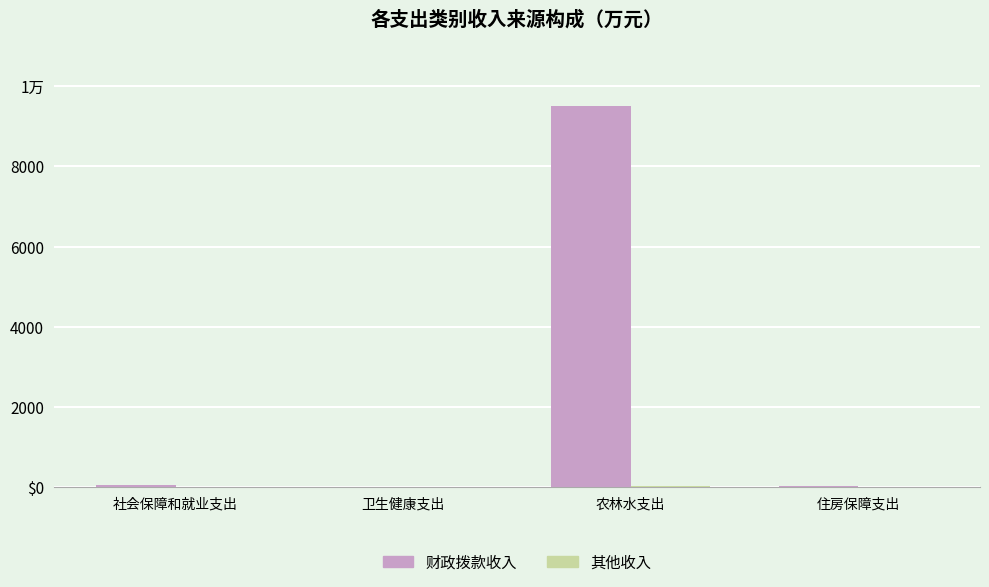

Are the bars grouped side by side (vs. stacked)?

Yes